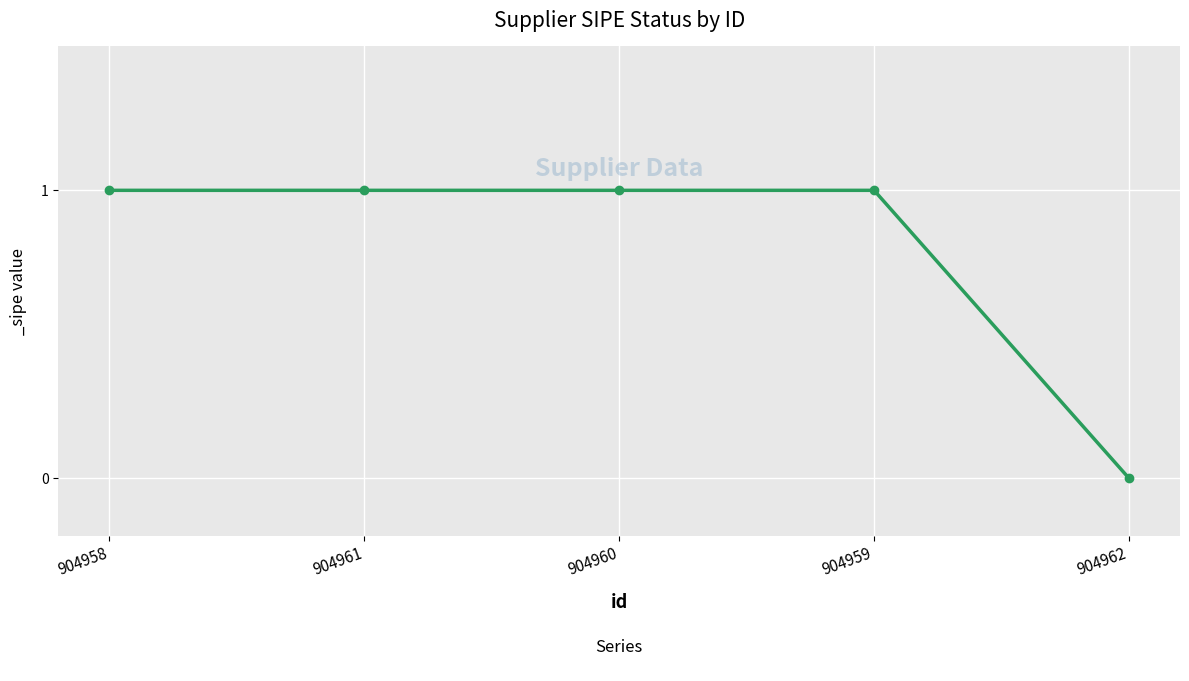

What is the sum of all values?

4